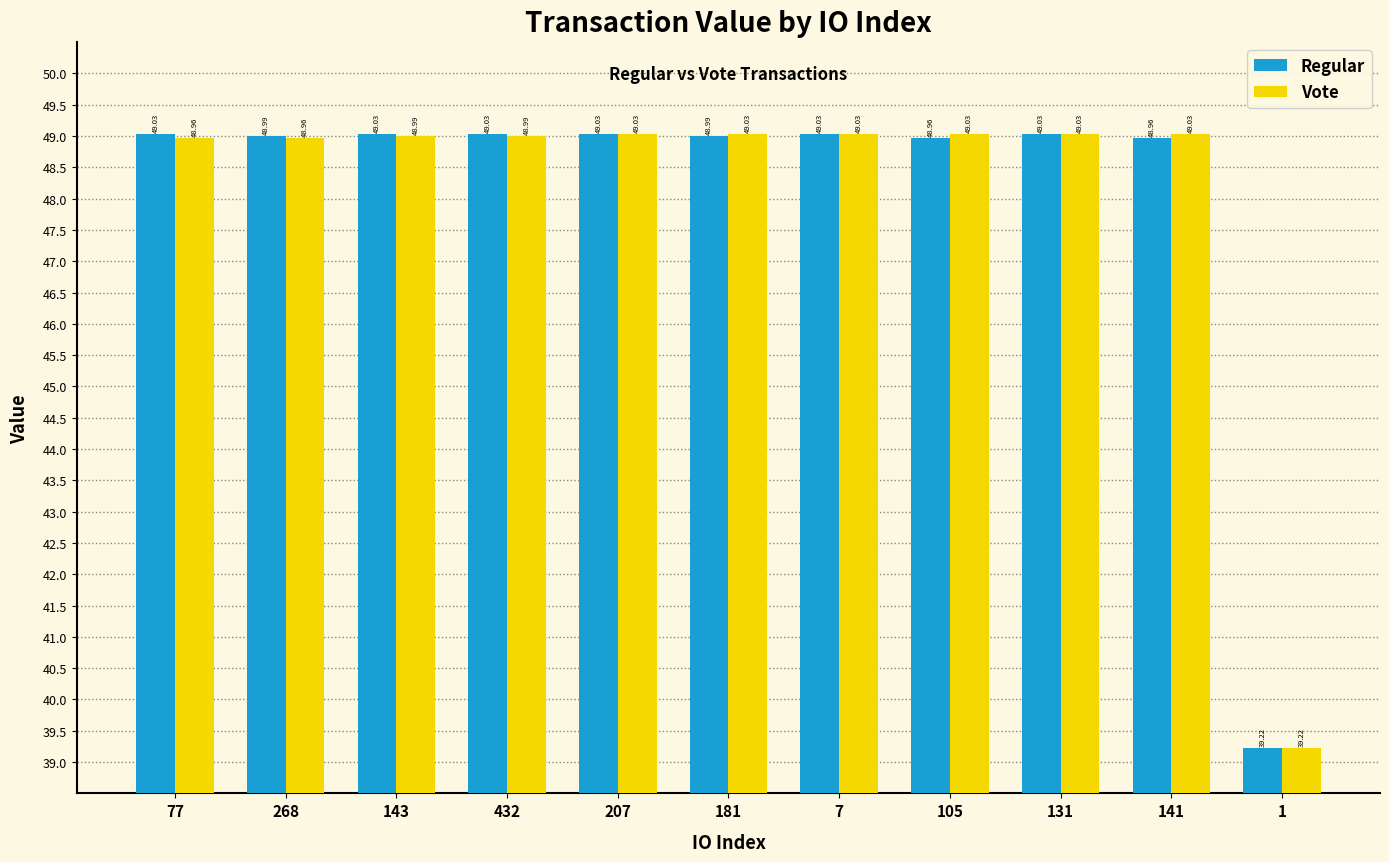

At how many categories does at least one series exceed 48?

10